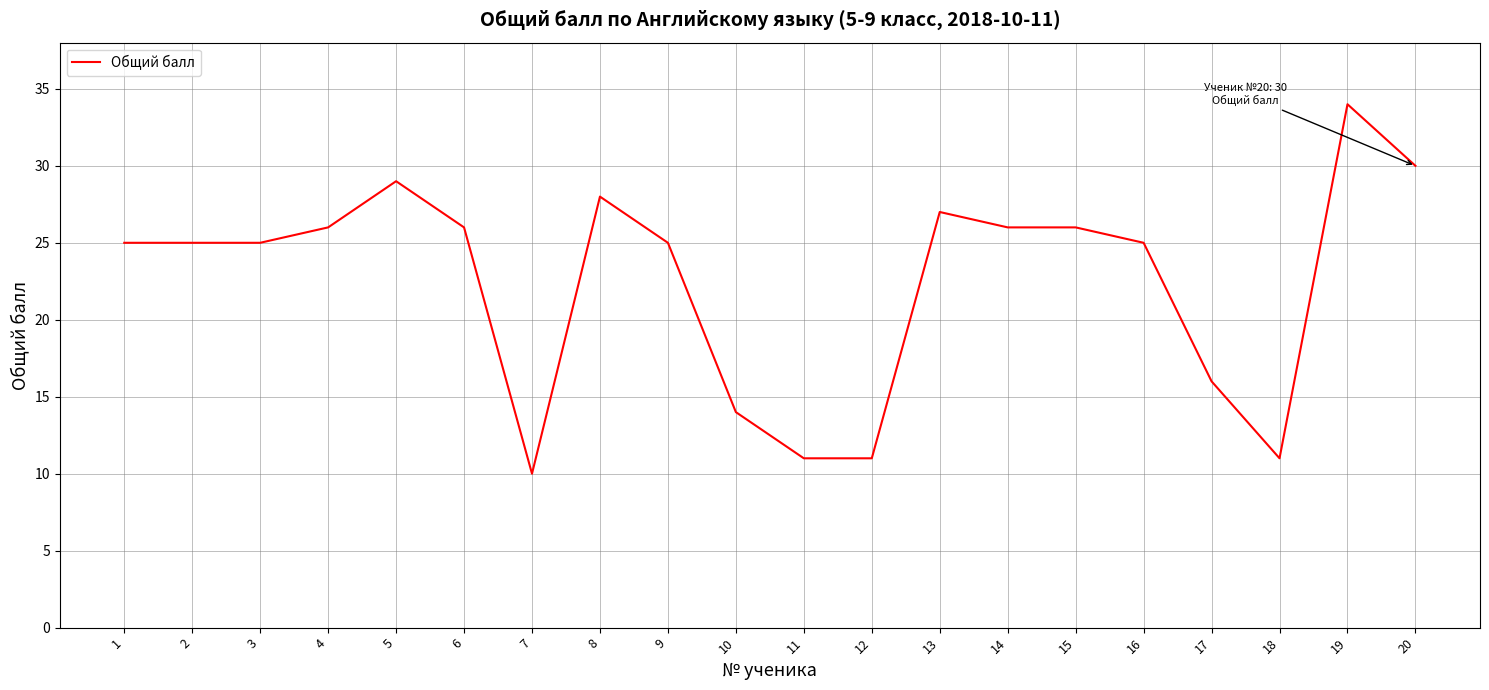

What is the difference between the maximum and minimum values?

24